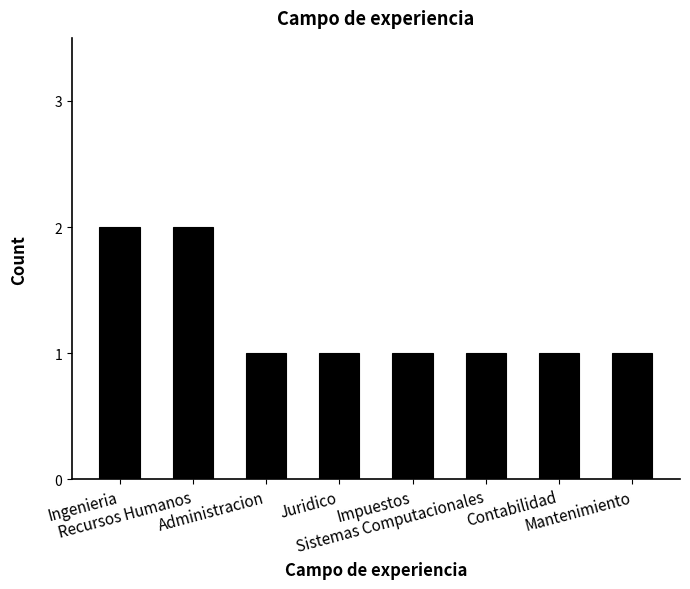

What is the difference between the maximum and minimum values?

1